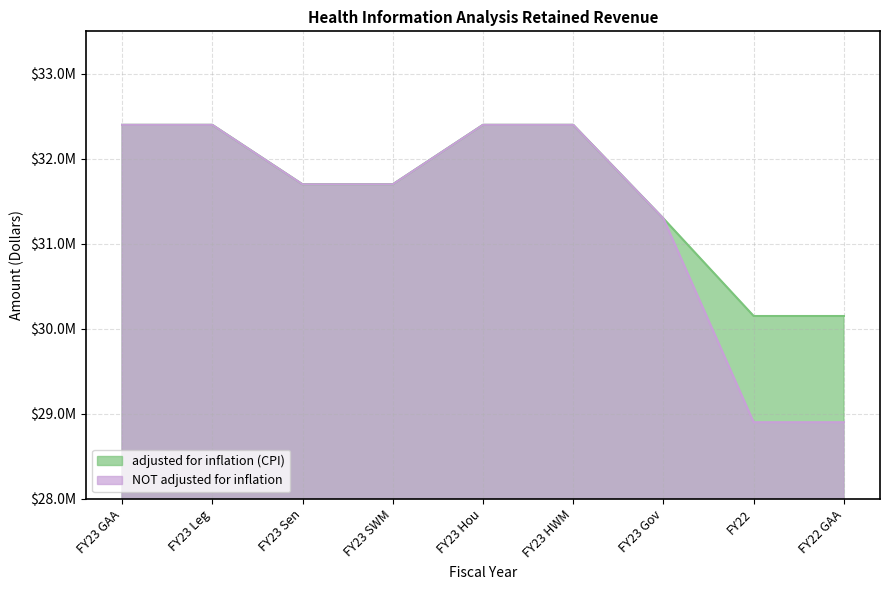

The value of adjusted for inflation (CPI) at FY23 GAA is 15960363. True or false?

False